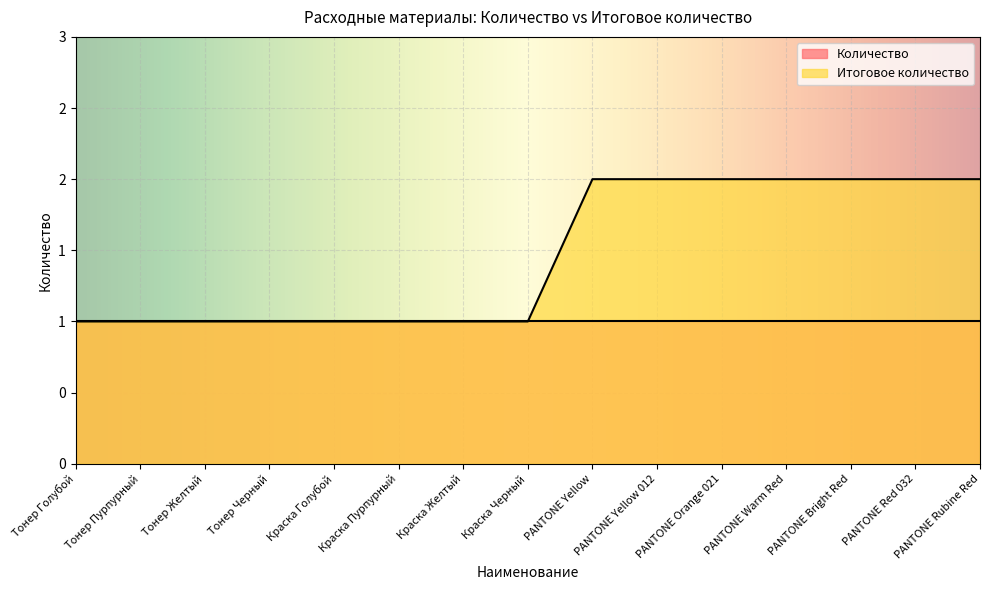

Between PANTONE Bright Red and PANTONE Rubine Red, which is larger?

PANTONE Bright Red